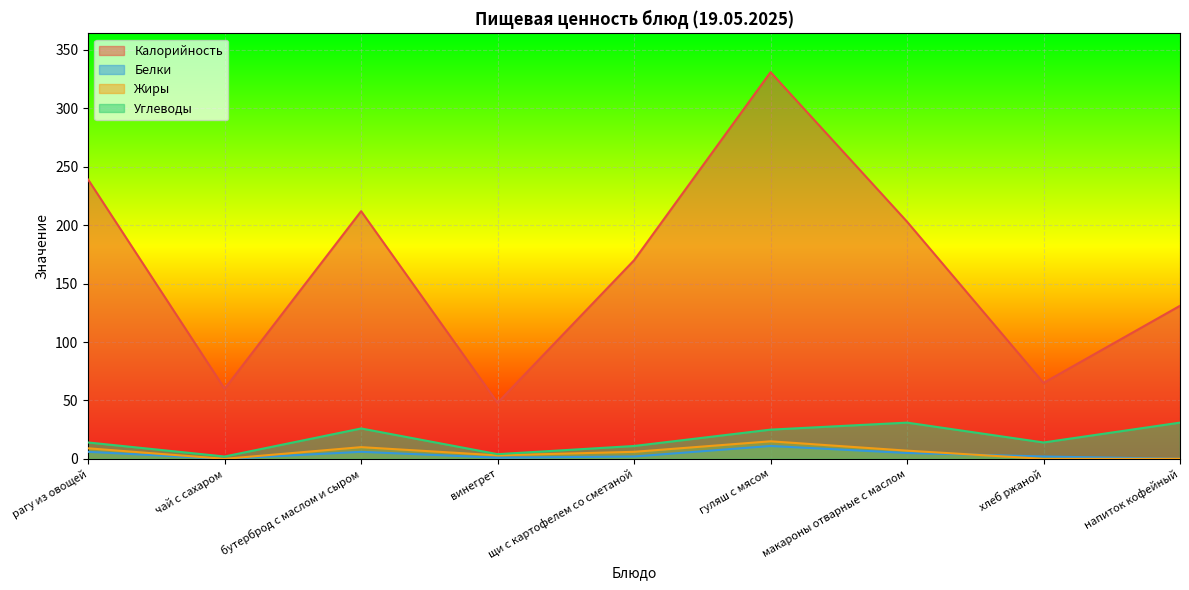

Is it true that Жиры equals 0 at чай с сахаром?

True